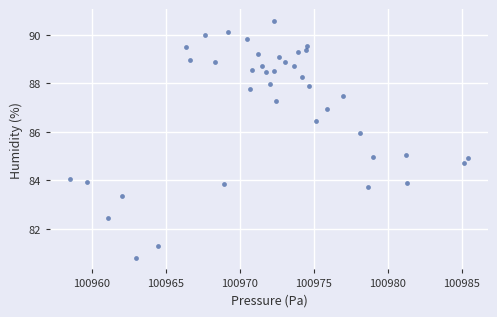

What is the range of X values (max minus min)?

26.9